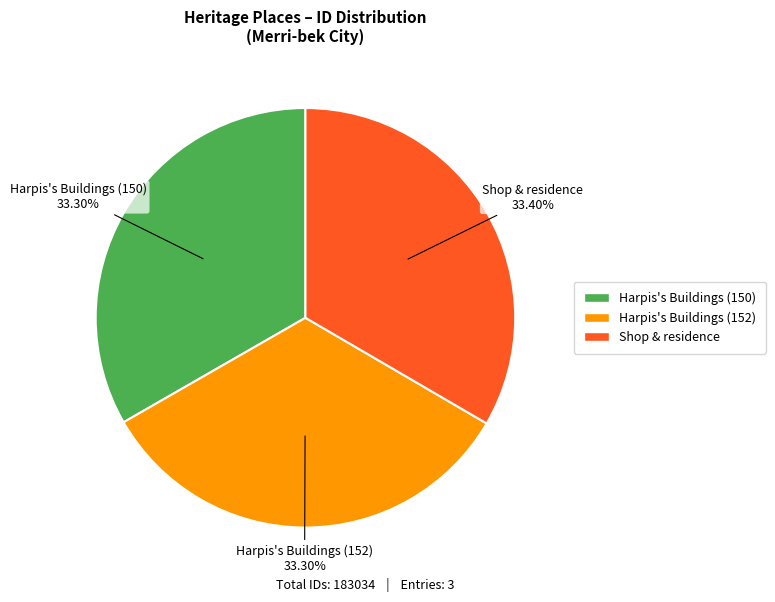

To the nearest percent, what portion does Harpis's Buildings (152) represent?

33%